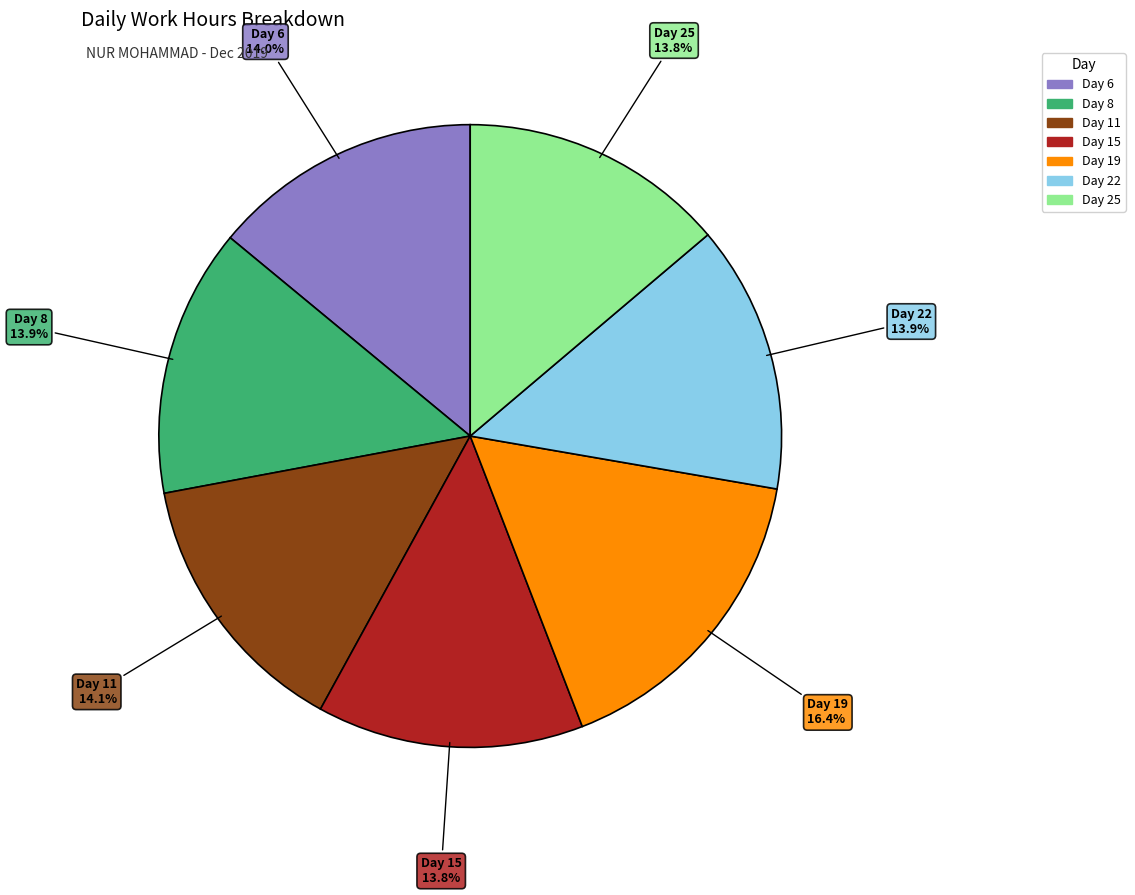

To the nearest percent, what is the difference between the largest and smallest slice percentages?

3%